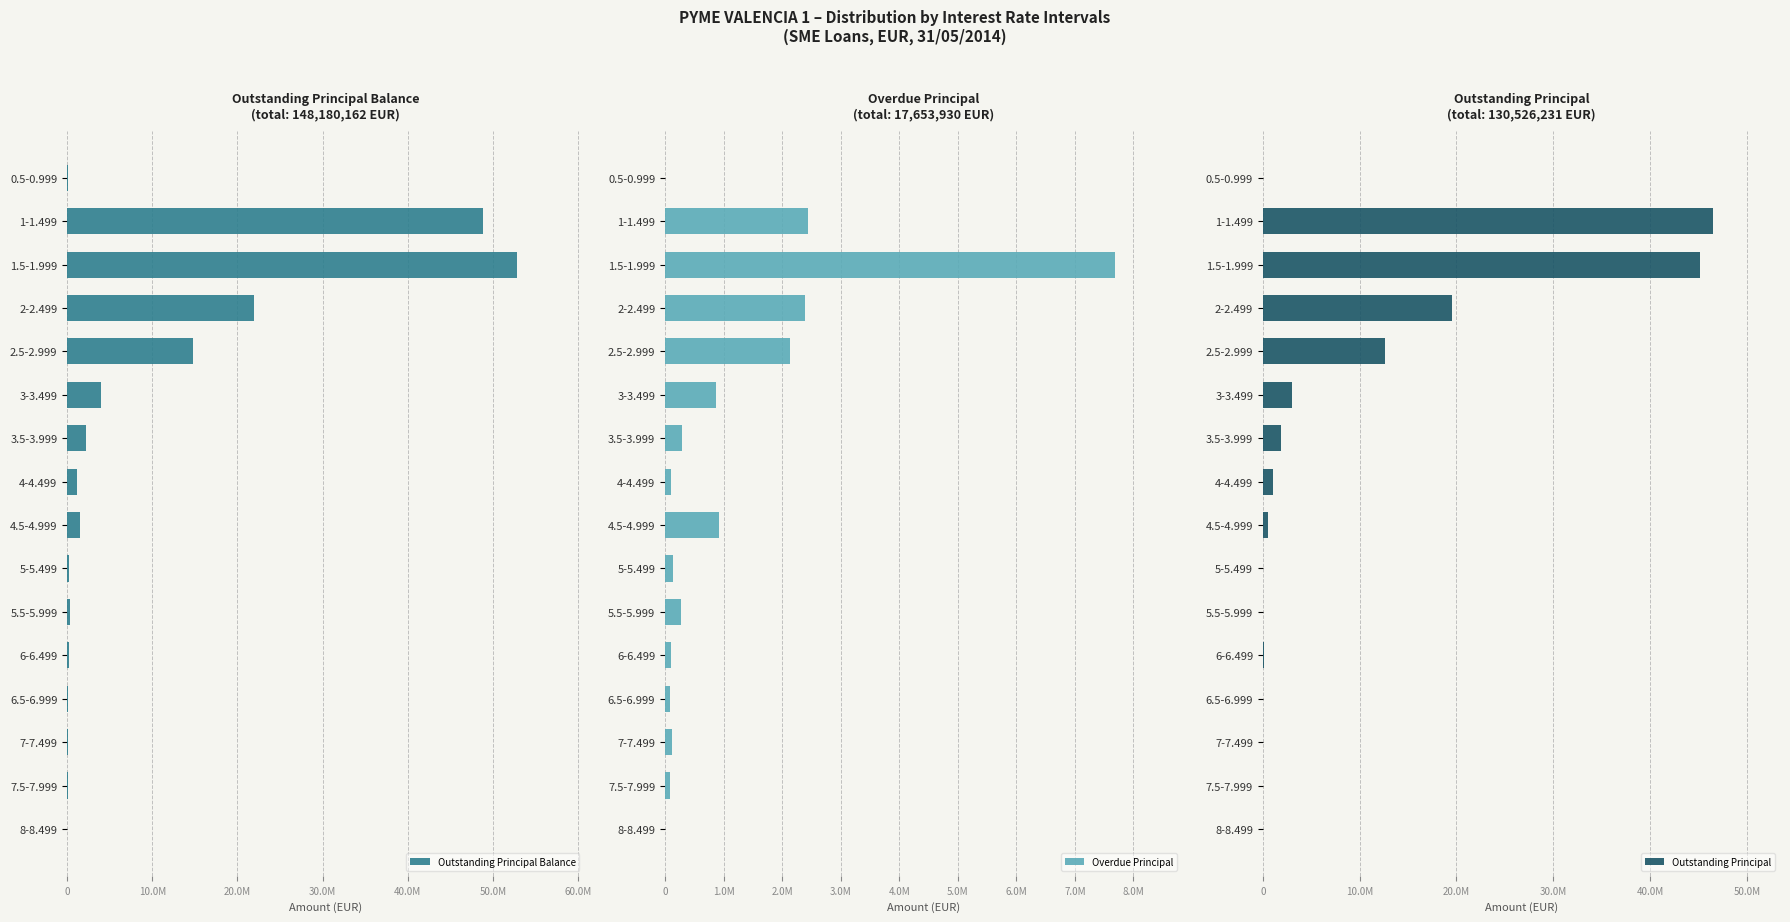

What is the difference between the highest and lowest values at 2-2.499?

19527934.4